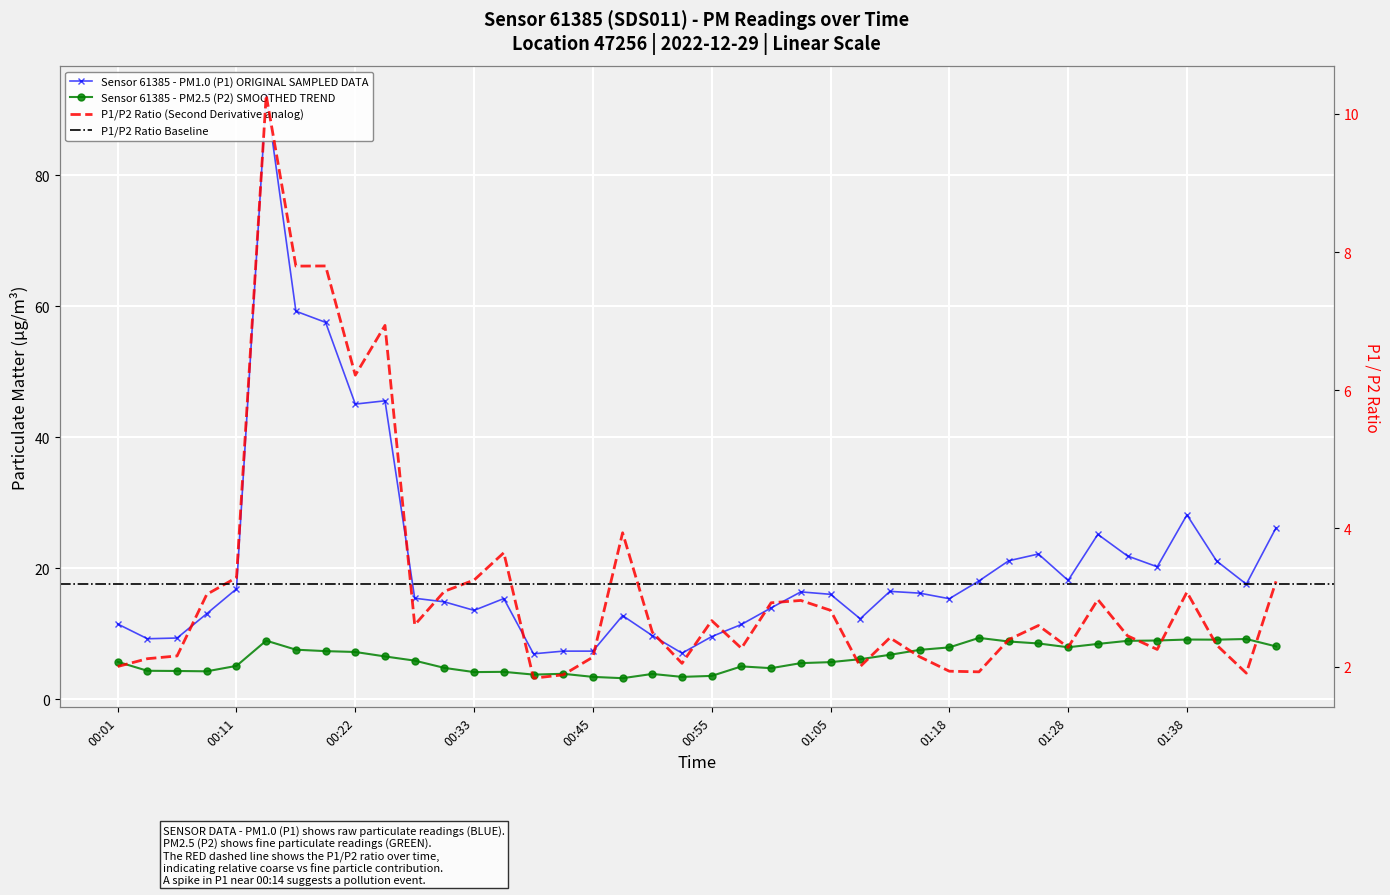

List the series in order of their overall mean, lowest first.

P2, P1